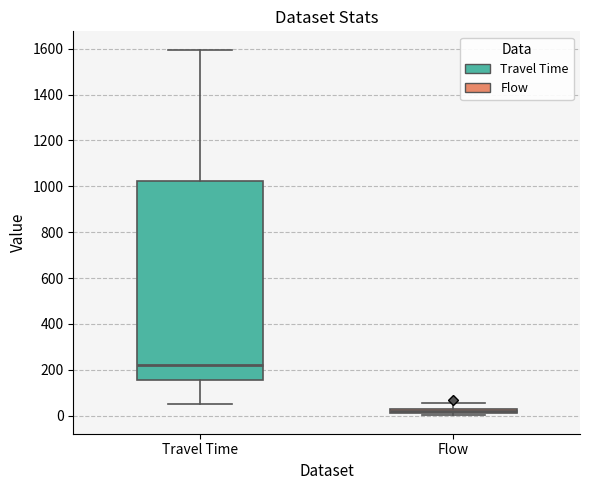

Which box has the lowest median line?

Flow